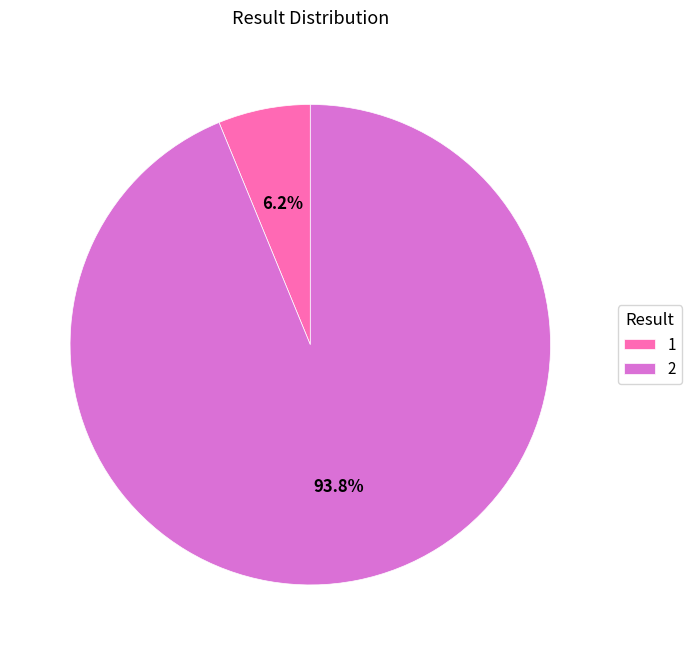

Approximately how many times larger is the value at 2 compared to 1?

15.1